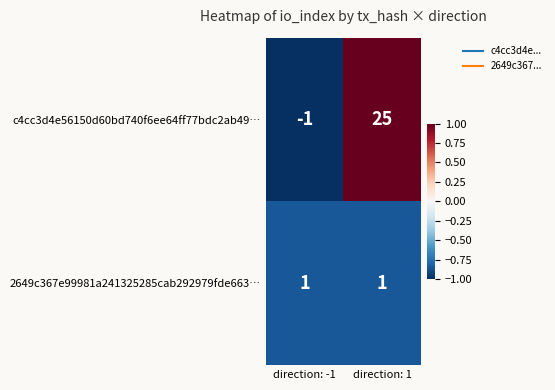

Which series changed the most between direction: -1 and direction: 1?

c4cc3d4e56150d60bd740f6ee64ff77bdc2ab49…